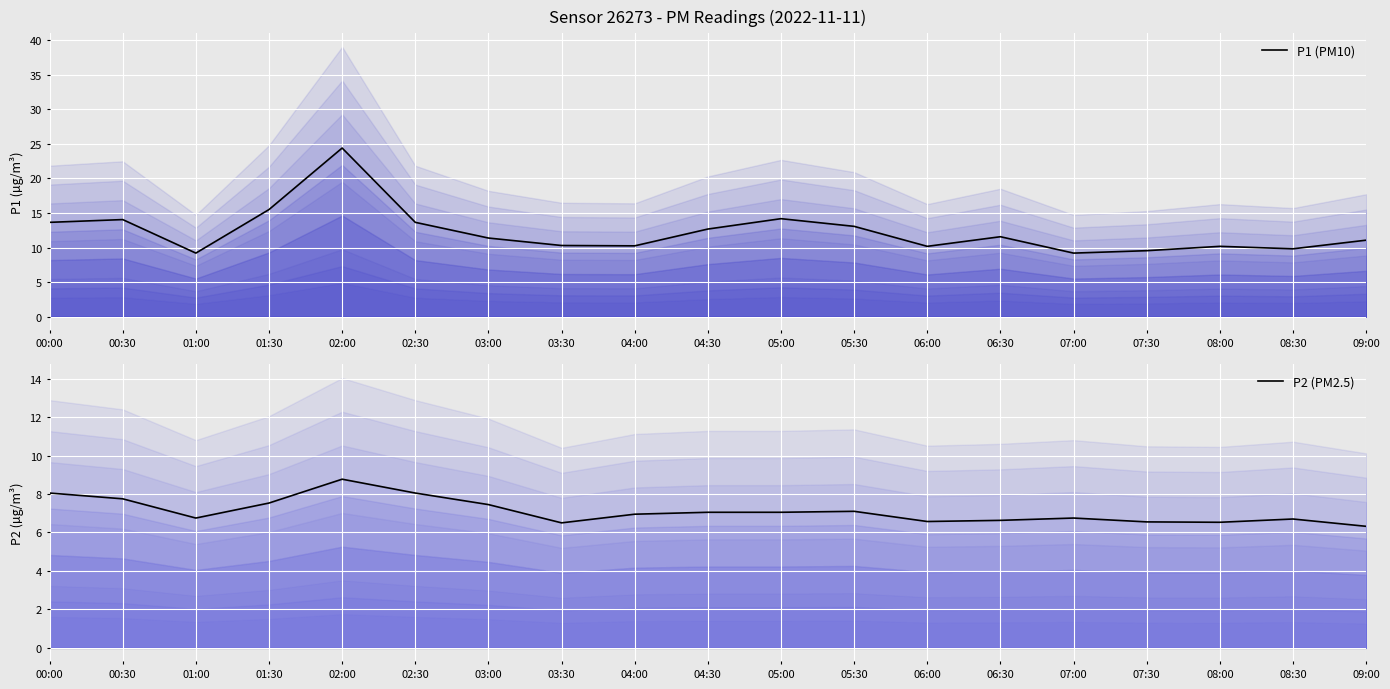

What is the difference between the P2 (PM2.5) values at 04:00 and 08:30?

0.2